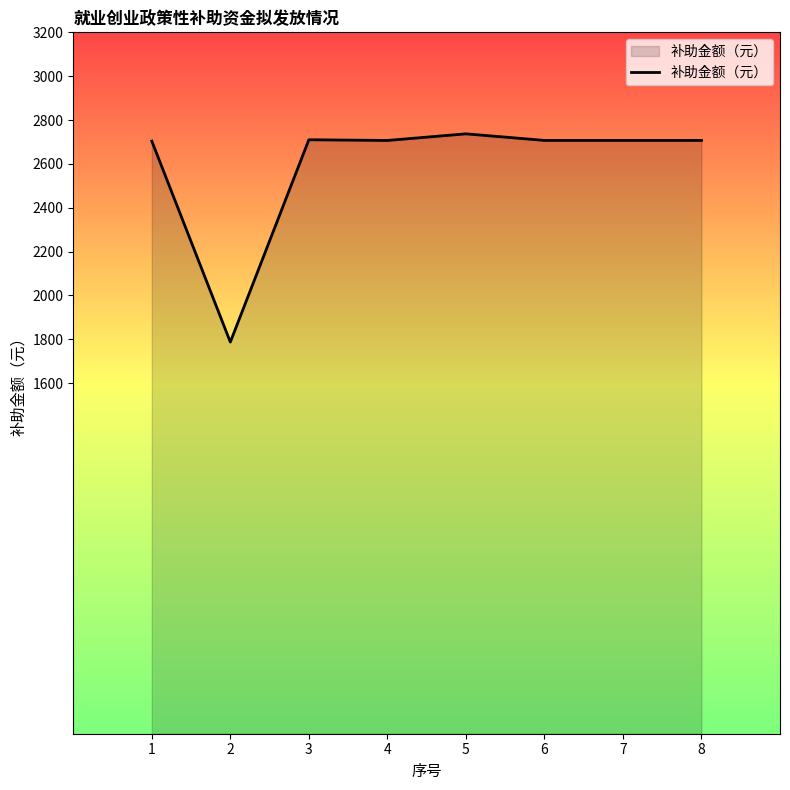

What is the greatest value displayed?

2736.9